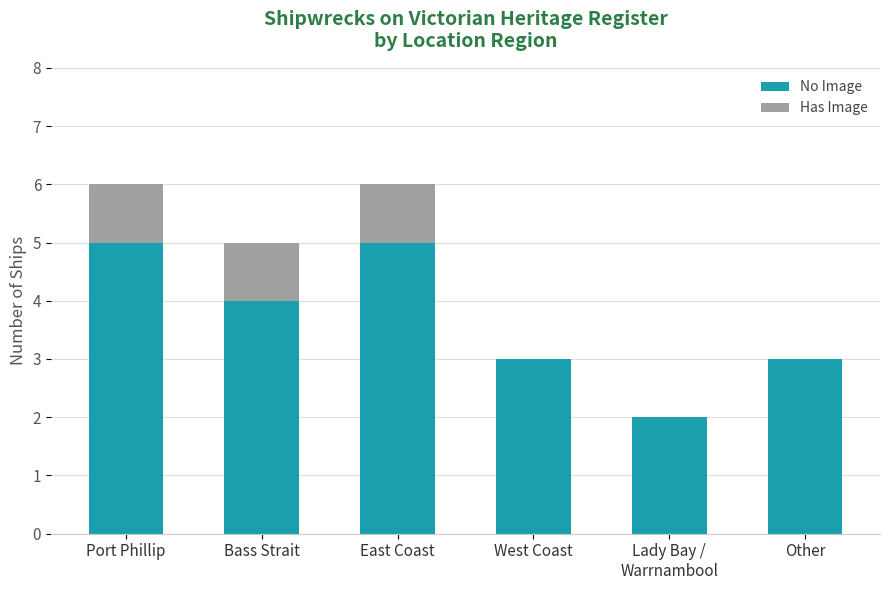

What is the total value across all series at East Coast?

6